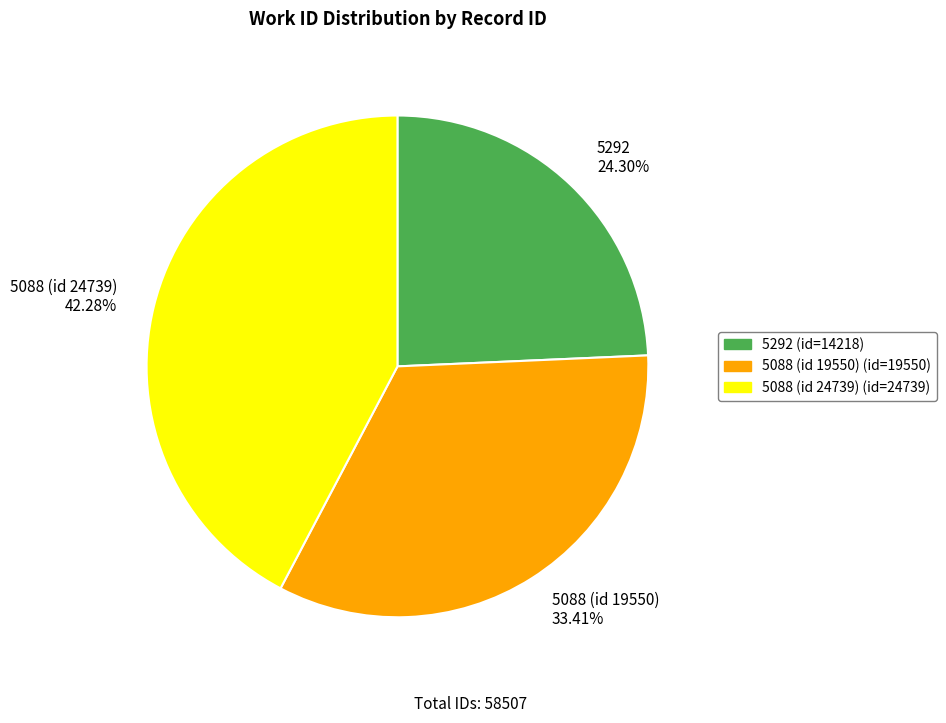

Which has a higher value, 5088 (id 19550) or 5088 (id 24739)?

5088 (id 24739)